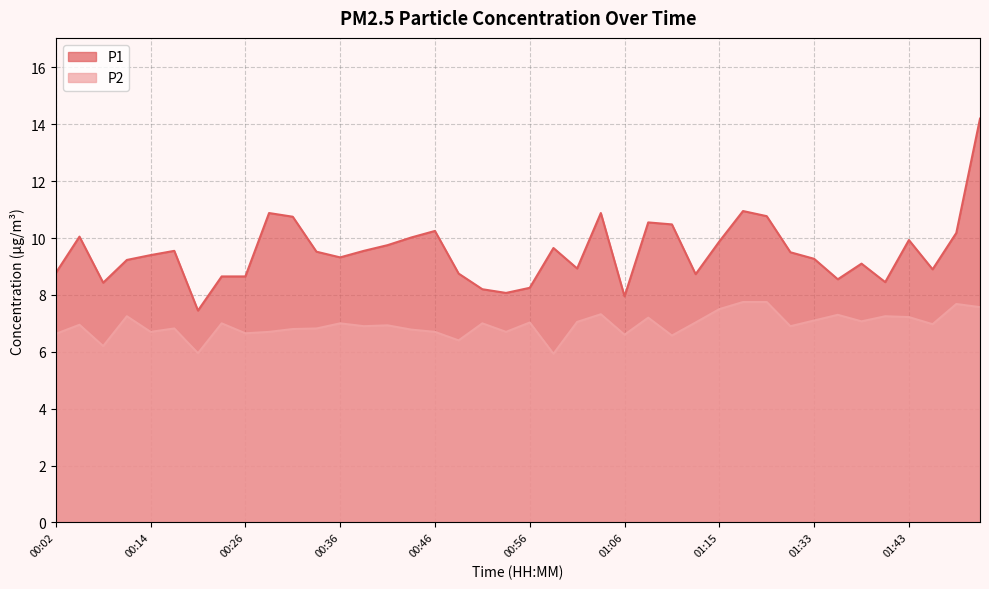

What is the sum of the P1 values at 00:24 and 00:31?

19.4